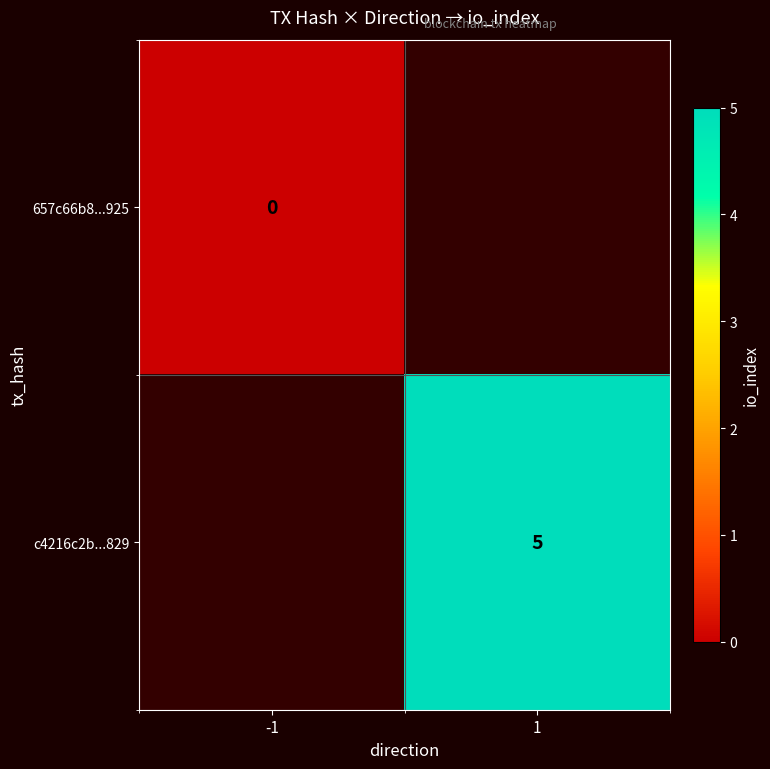

The value of c4216c2b...829 at 1 is 5. True or false?

True